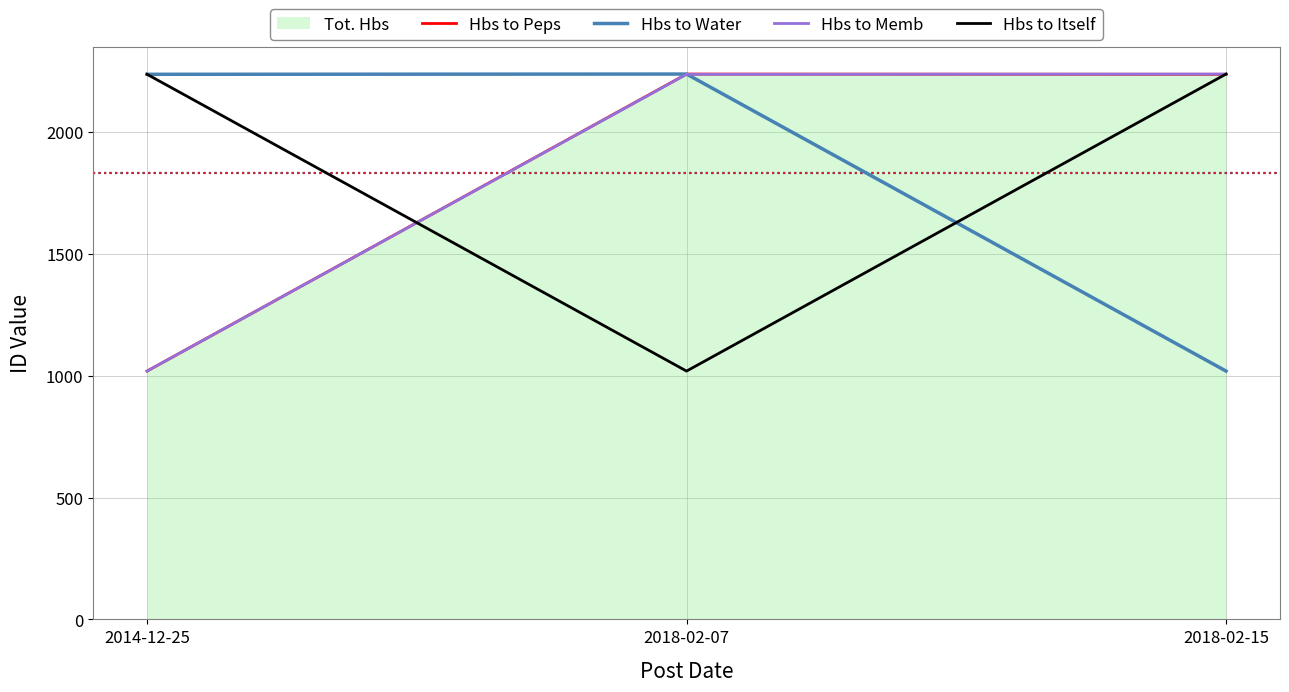

Which has a higher value, 2018-02-07 or 2014-12-25?

2018-02-07